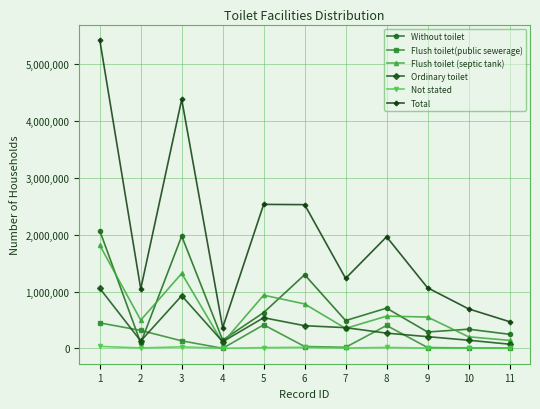

Rank the series by their maximum value, from highest to lowest.

Total, Without toilet, Flush toilet (septic tank), Ordinary toilet, Flush toilet(public sewerage), Not stated